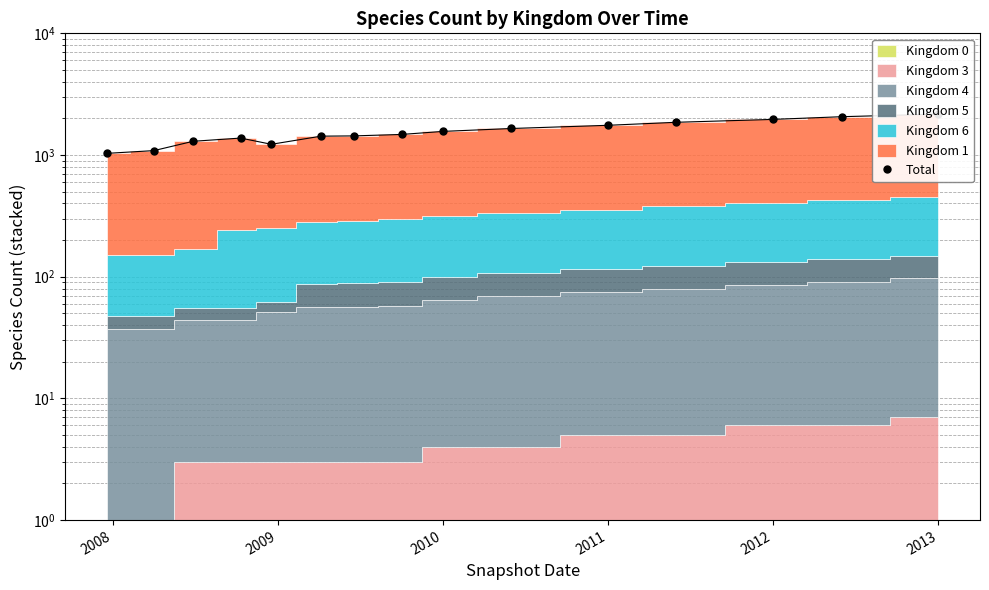

At which category does the chart reach its peak across all series?

2013